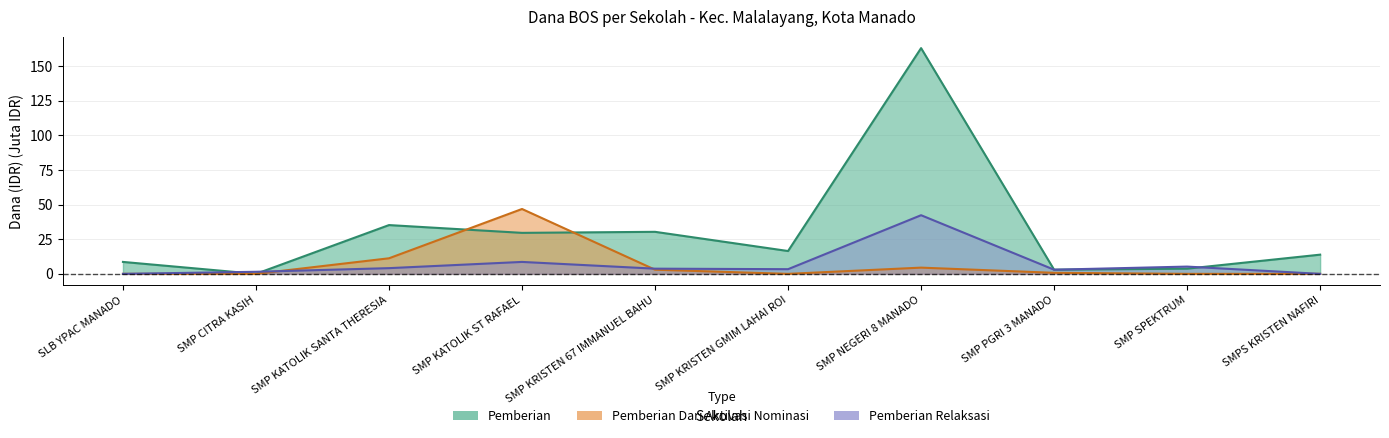

What is the label of the 6th point from the left?

SMP KRISTEN GMIM LAHAI ROI